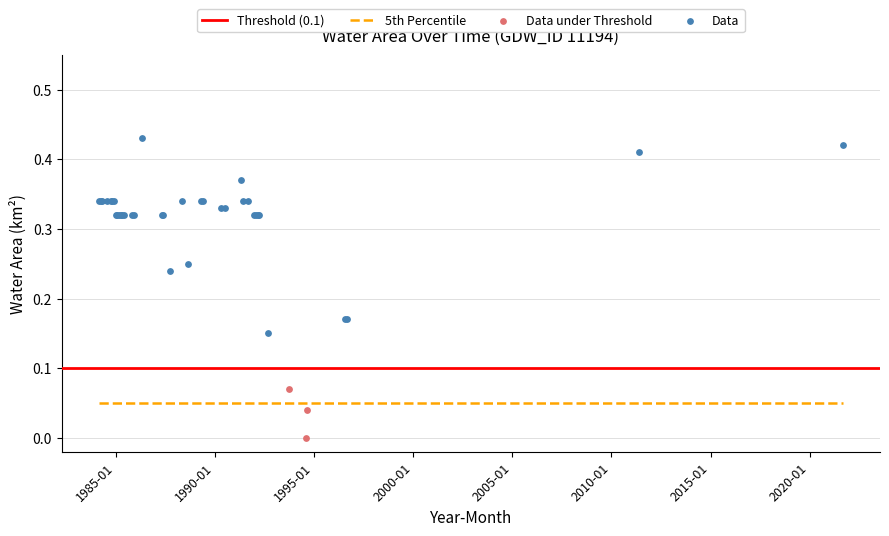

Which series contains the lowest Y value?

Data under Threshold